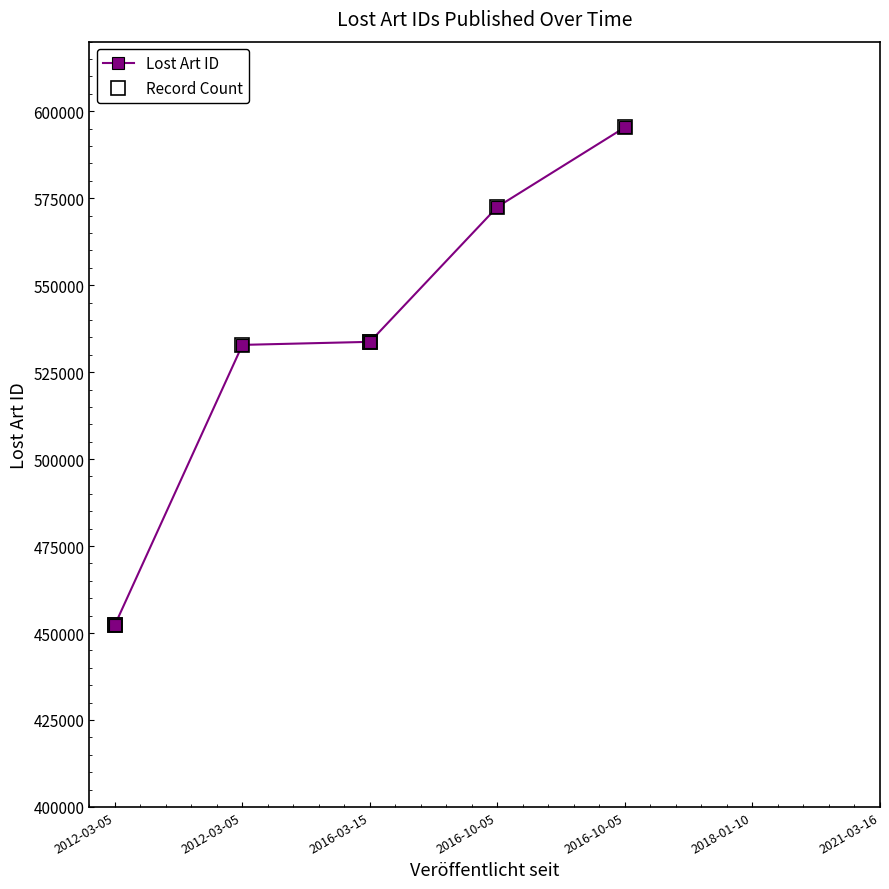

What is the difference between the second highest and second lowest values in the Record Count series?

120167